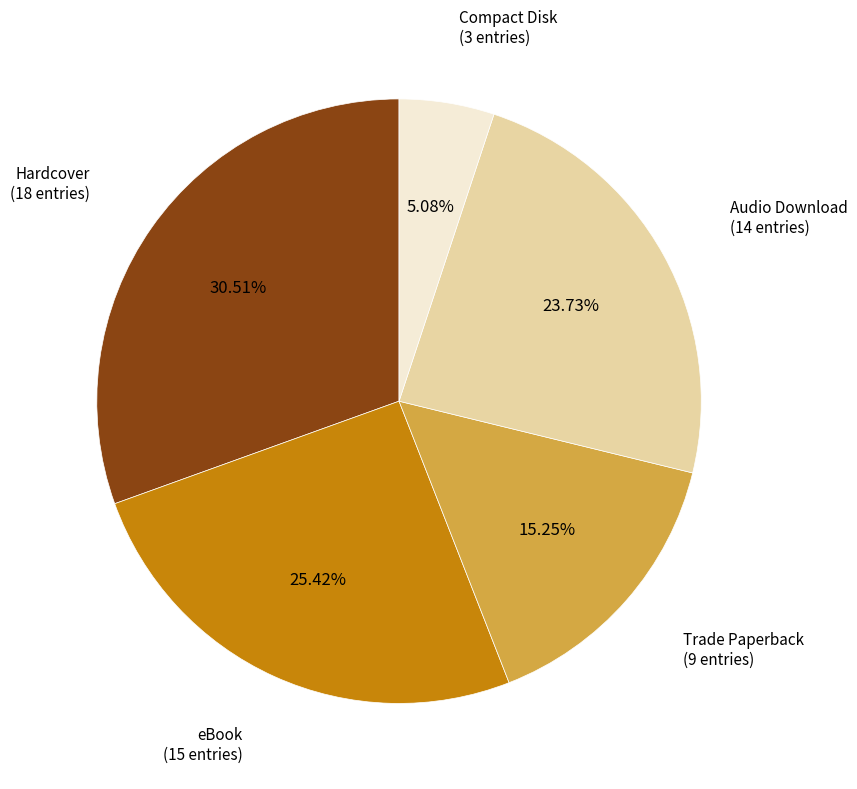

What is the ratio of the value at Hardcover to the value at Compact Disk?

6.0